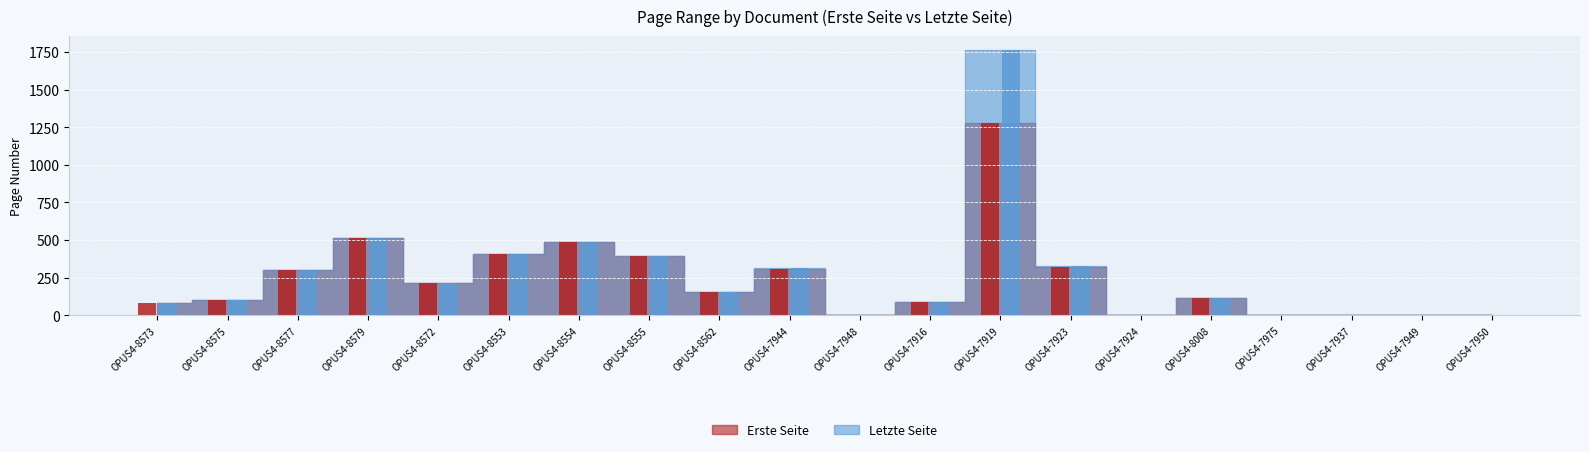

Reading right to left, what are all the values shown in this chart?

Erste Seite: 0	0	0	0	116	0	322	1277	85	0	309	151	391	489	408	217	511	303	103	82
Letzte Seite: 0	0	0	0	117	0	327	1767	90	0	316	151	391	489	408	217	511	303	103	82